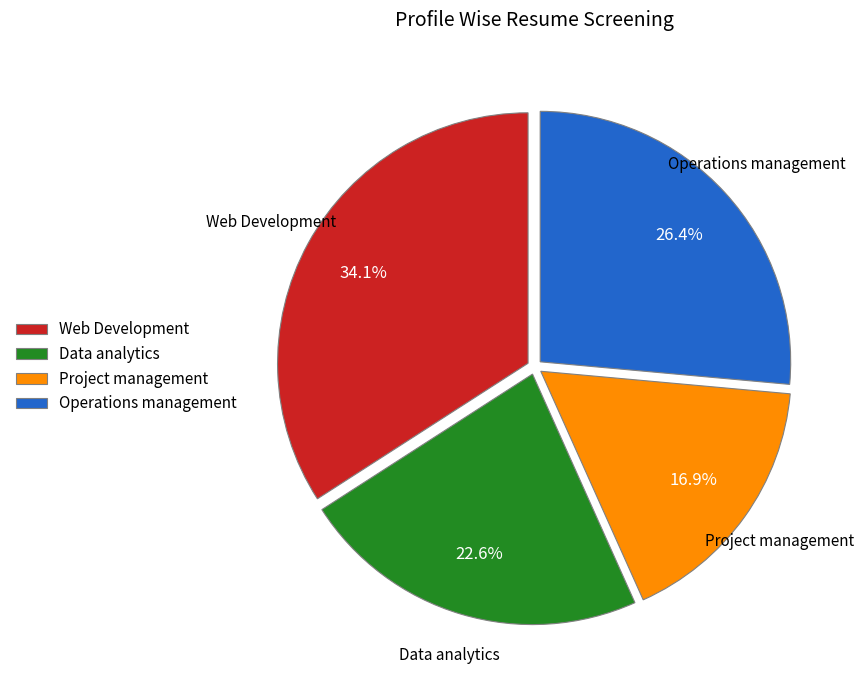

Which category has the biggest portion of the pie?

Web Development